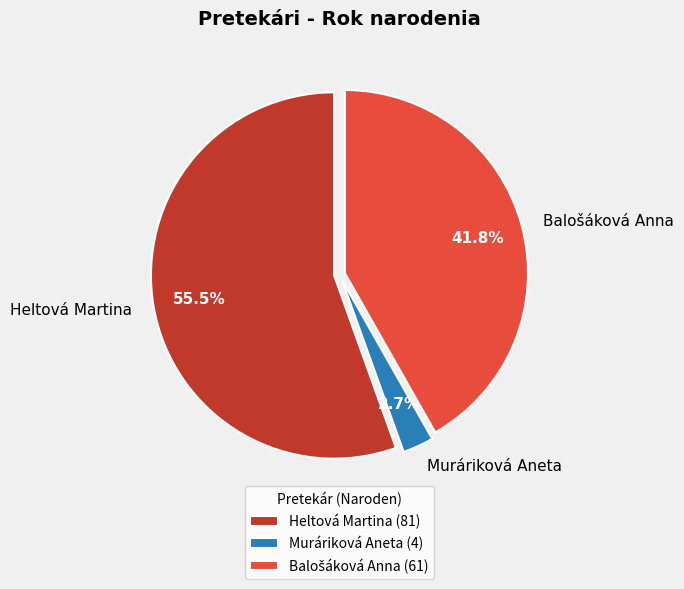

Combined, do Heltová Martina and Muráriková Aneta account for over 50%?

Yes